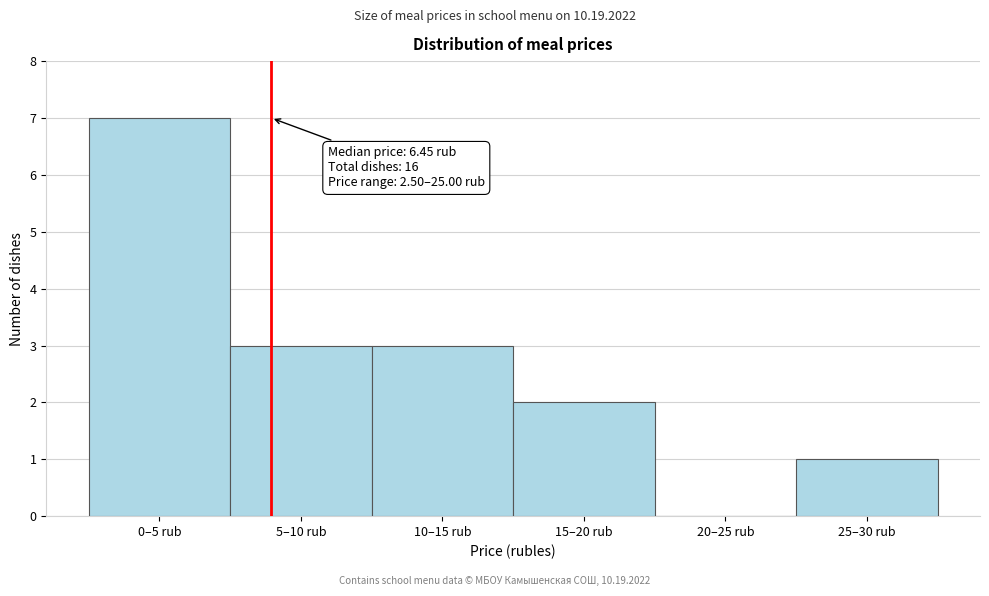

Reading left to right, extract all data points from this chart.

0–5 rub=7	5–10 rub=3	10–15 rub=3	15–20 rub=2	20–25 rub=0	25–30 rub=1